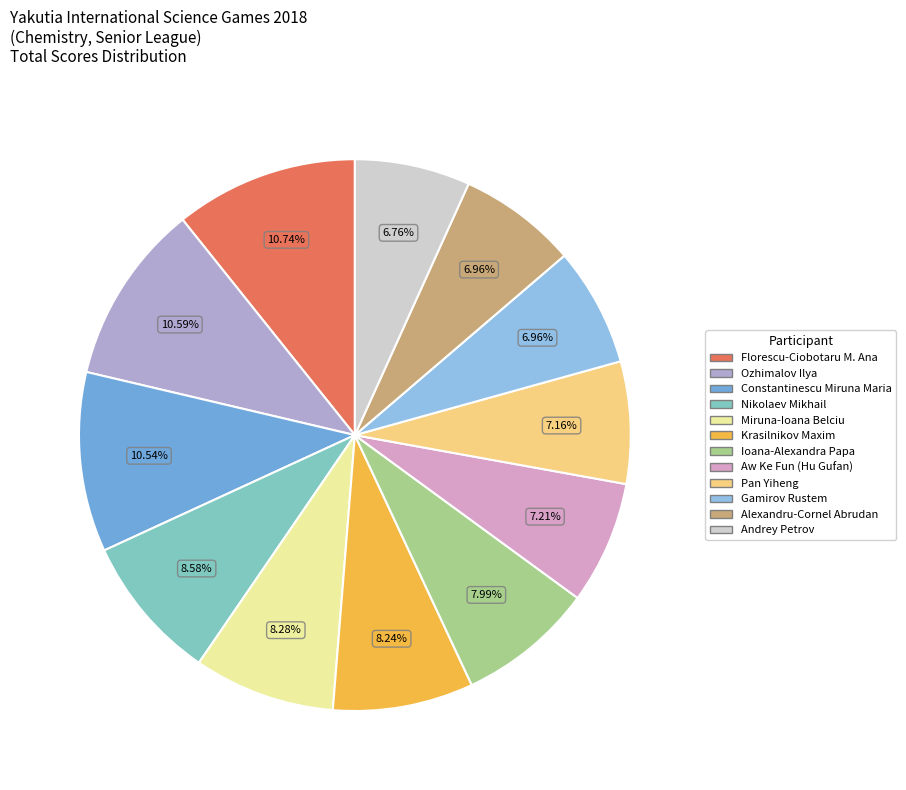

To the nearest percent, what is the difference between the Andrey Petrov and Constantinescu Miruna Maria slice percentages?

4%